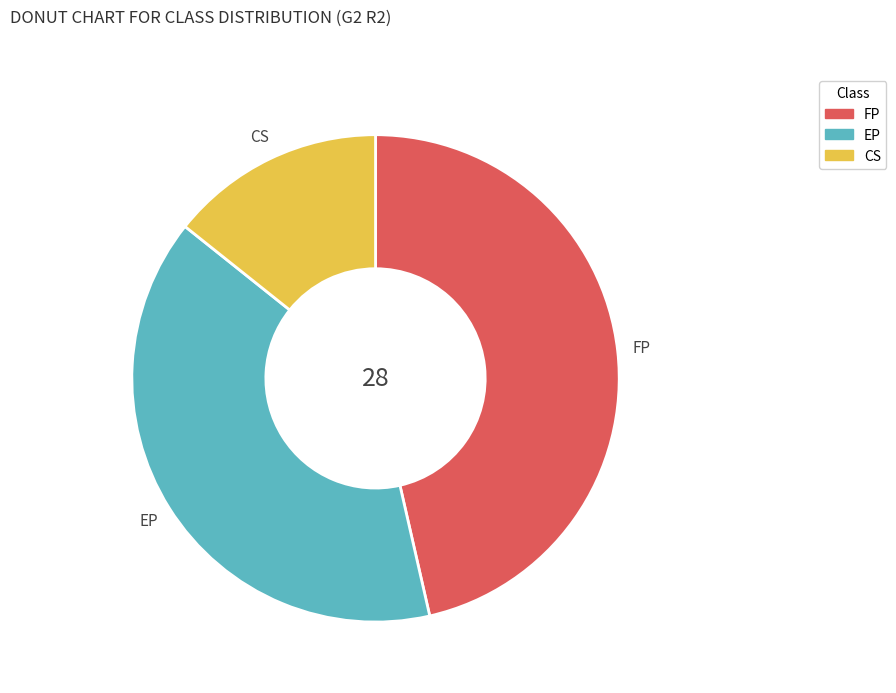

Which slice is the smallest?

CS